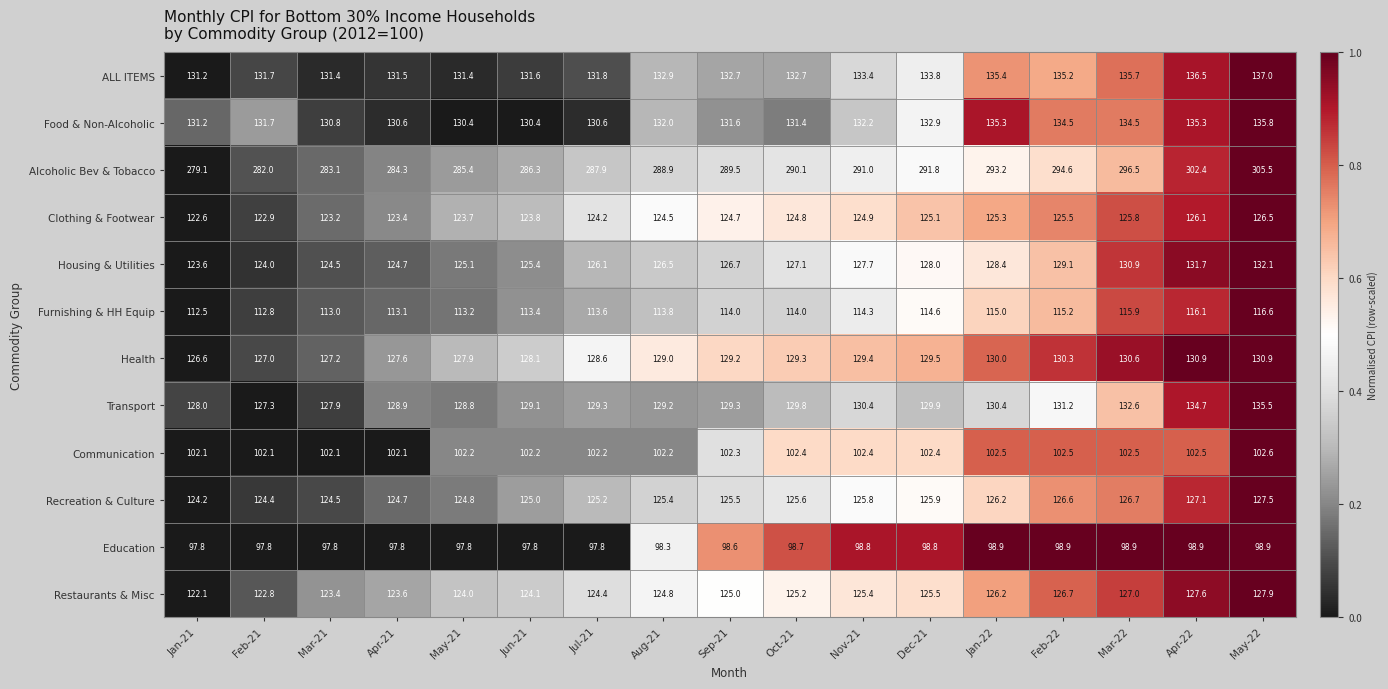

Which series has the widest spread of values?

Alcoholic Bev & Tobacco